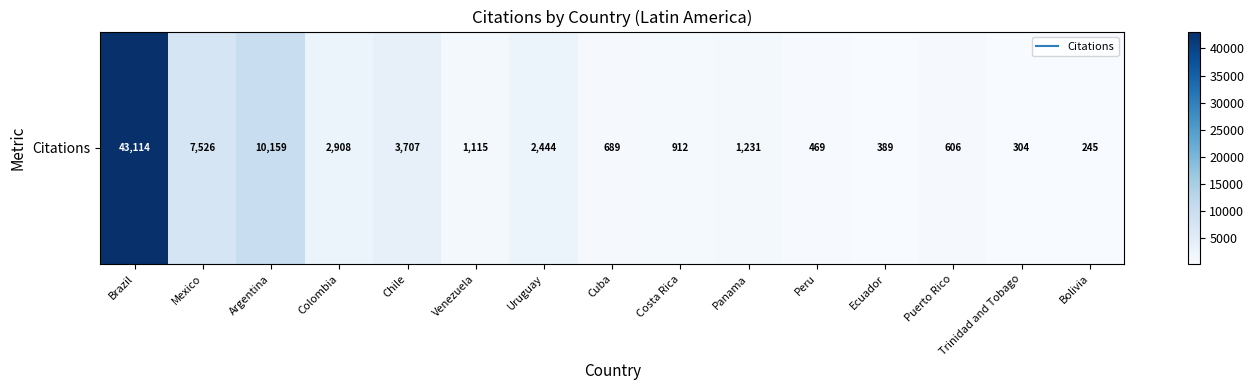

List the labels in order of value, largest first.

Brazil, Argentina, Mexico, Chile, Colombia, Uruguay, Panama, Venezuela, Costa Rica, Cuba, Puerto Rico, Peru, Ecuador, Trinidad and Tobago, Bolivia